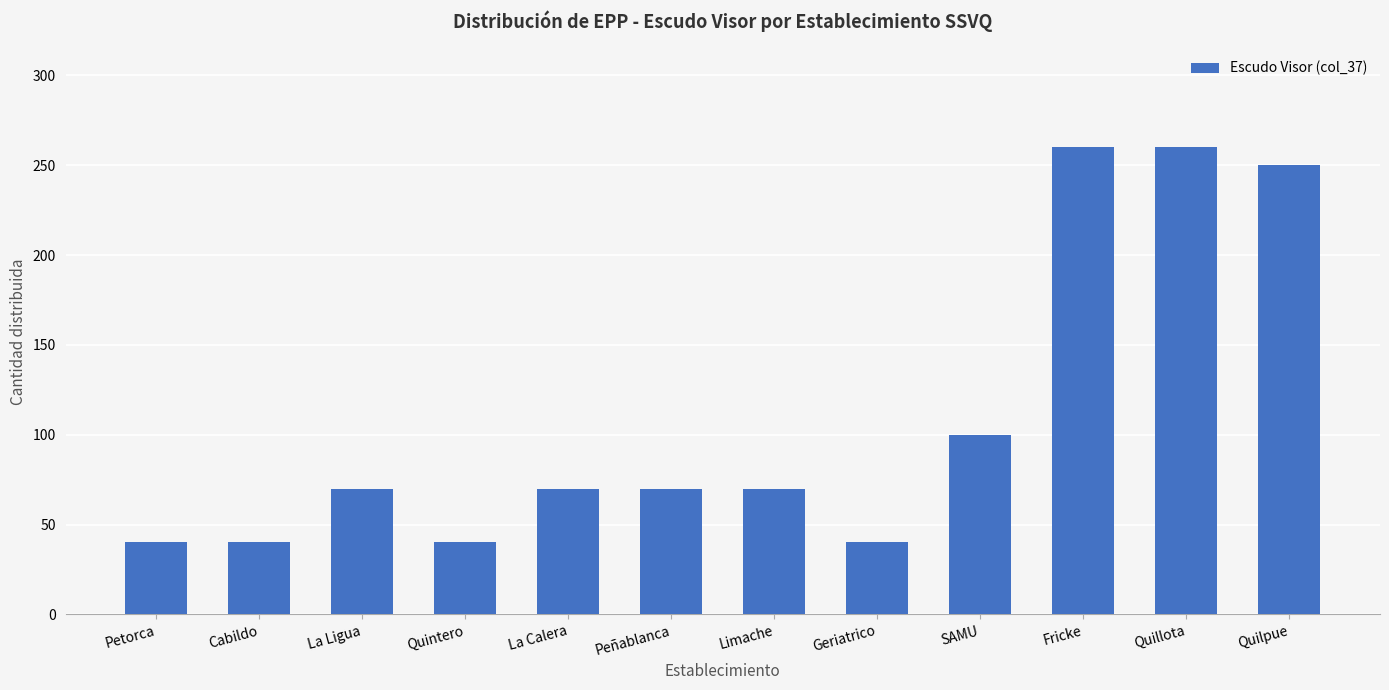

Which has a higher value, Fricke or Peñablanca?

Fricke